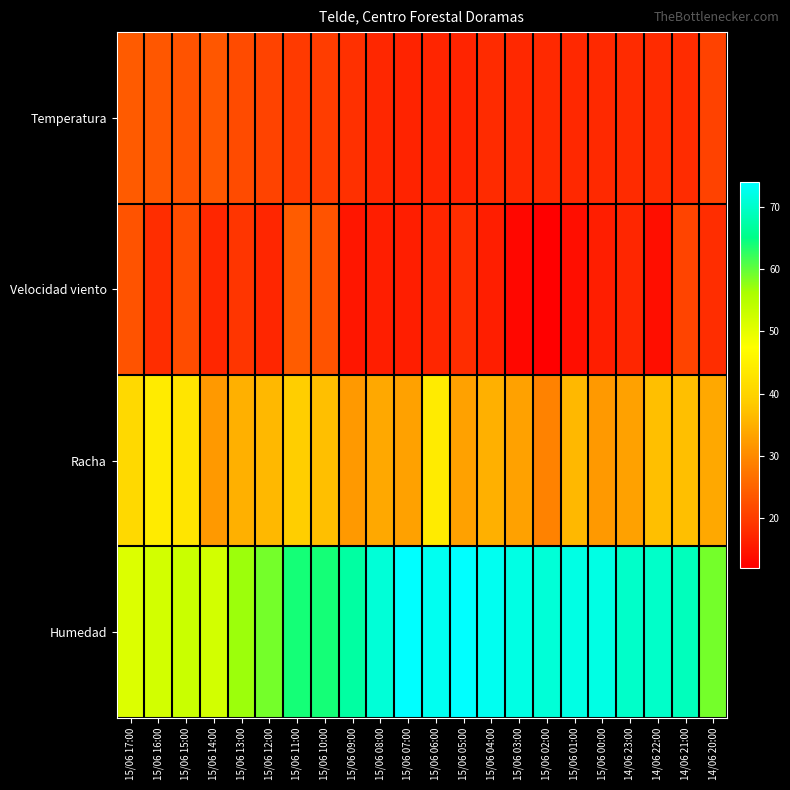

What is the spread (max minus min) of values at 15/06 16:00?

34.0